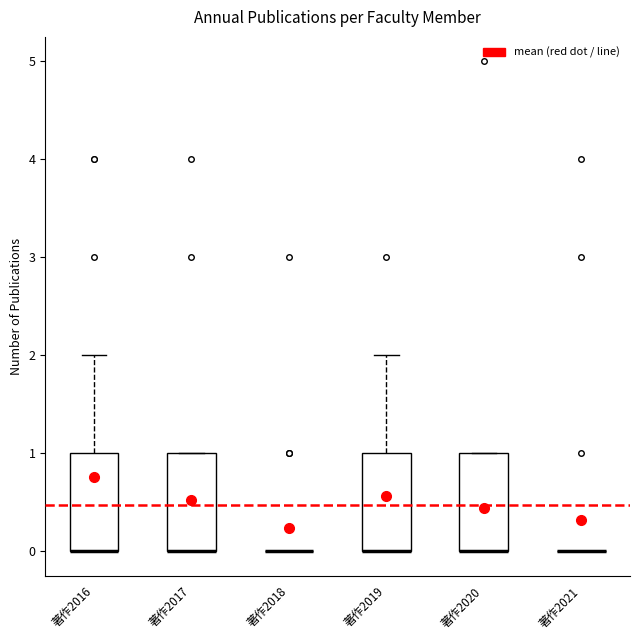

Where is the upper edge of the box for 著作2016 on the y-axis? The values are not printed on the chart, so give them approximately, as read against the axis.

1